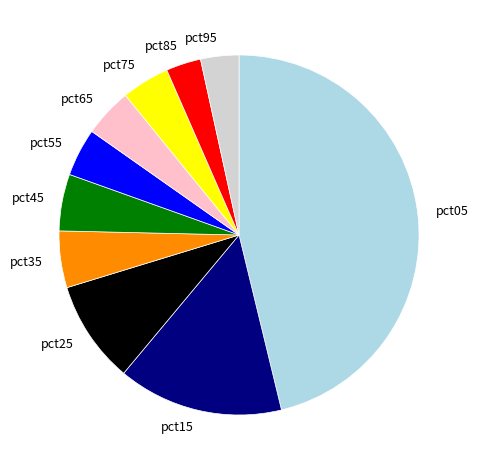

Is pct55 the majority of the pie?

No